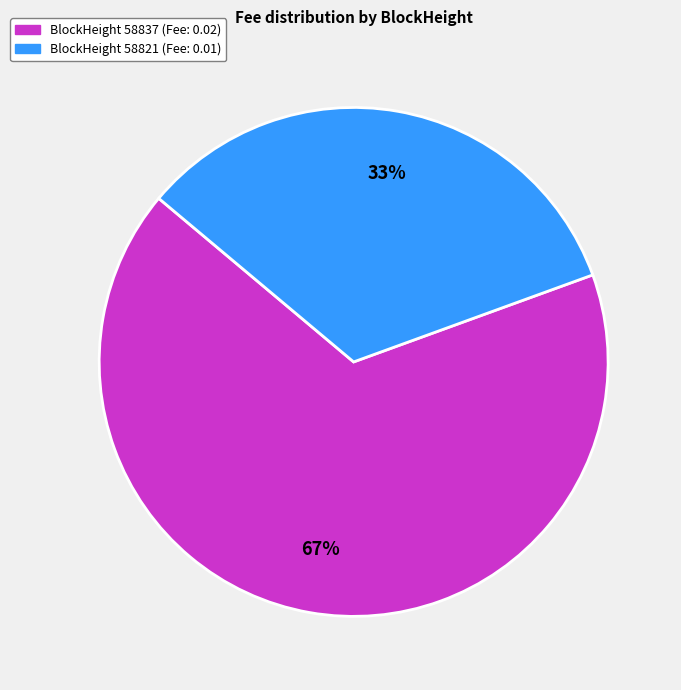

To the nearest percent, what is the average slice percentage?

50%